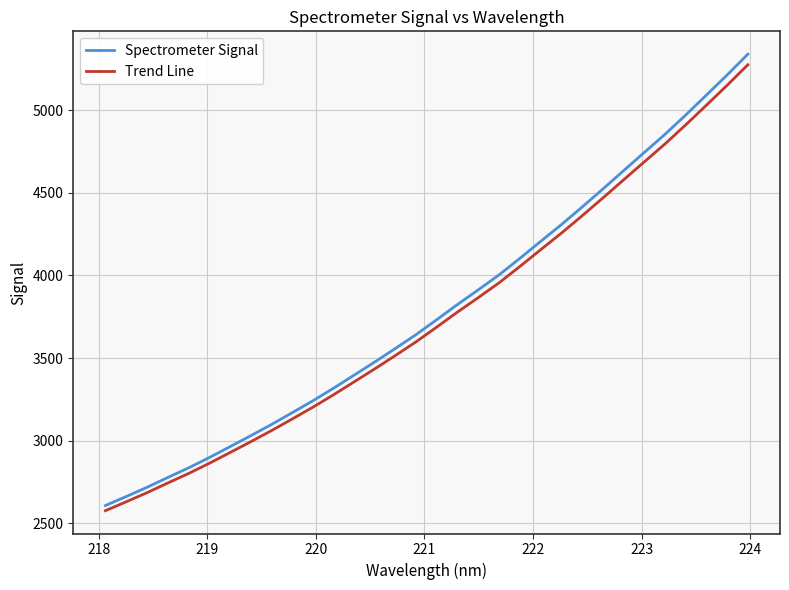

Which series has the widest spread of values?

Spectrometer Signal